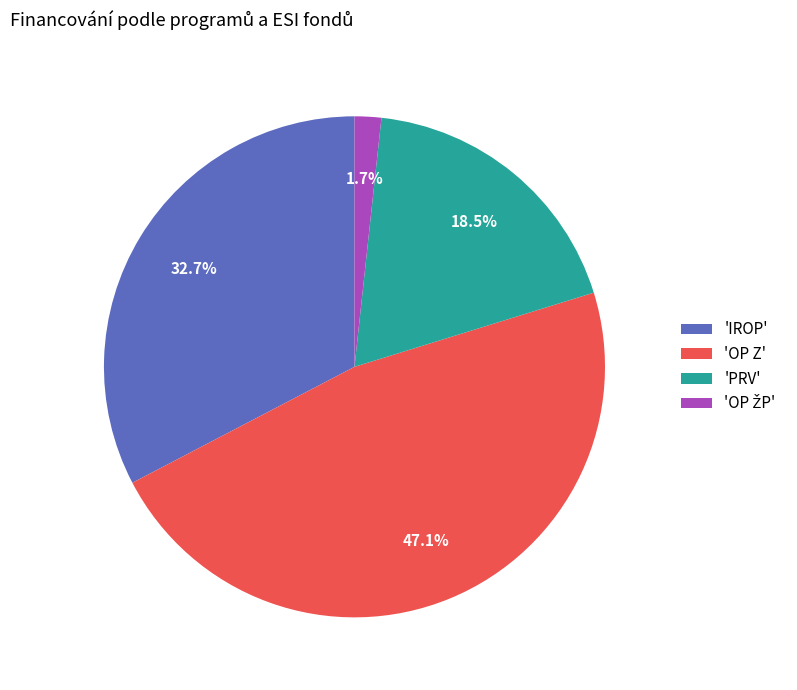

Which slice is the largest?

'OP Z'